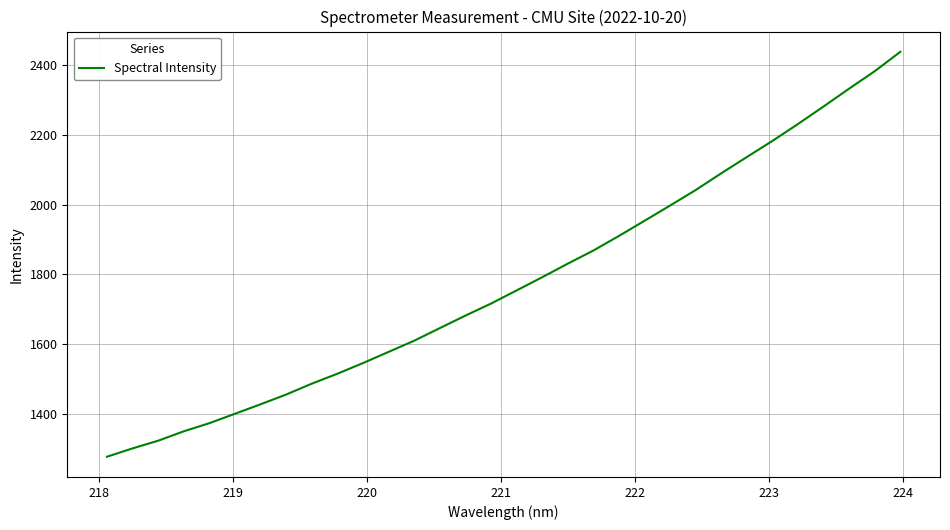

What is the difference between the maximum and second lowest values?

1136.7